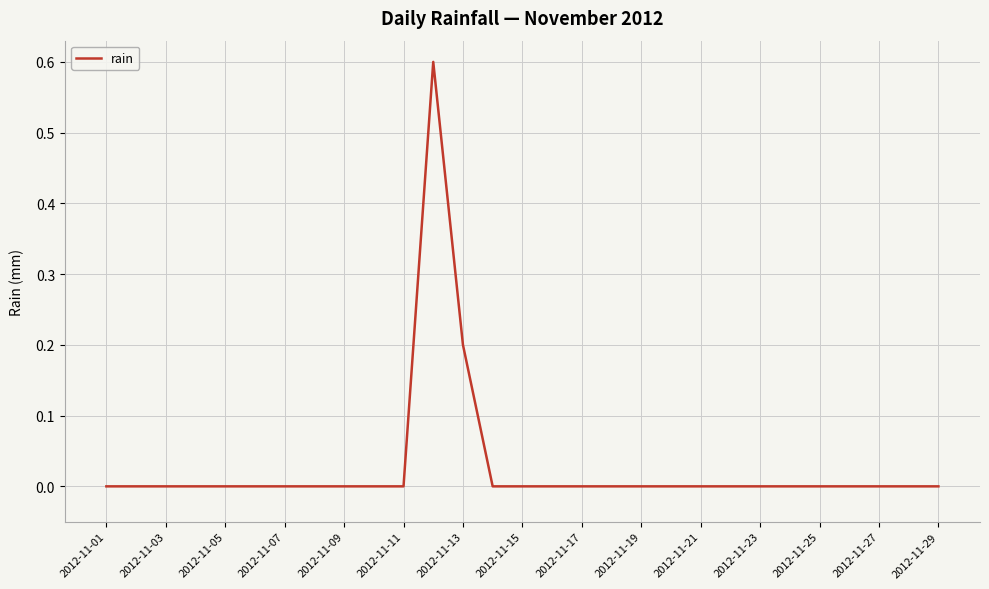

How many categories are shown in the chart?

29